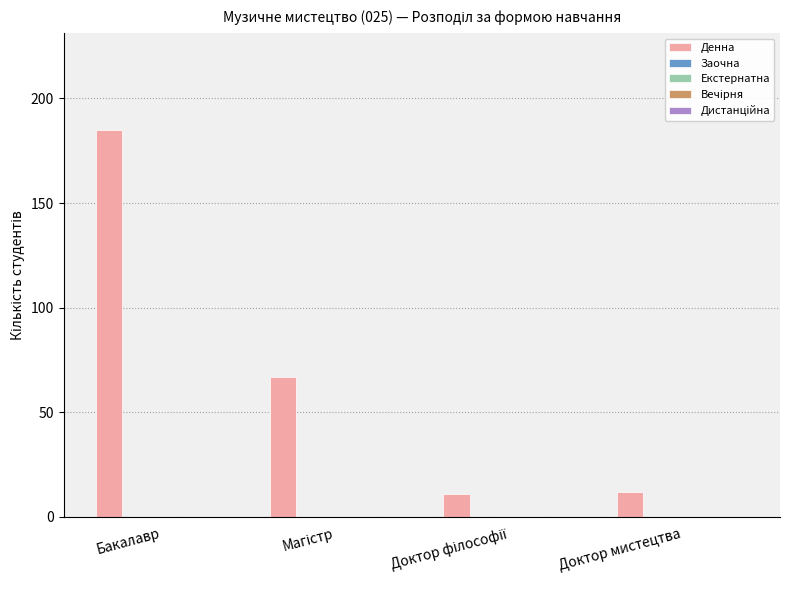

What is the difference between the second highest and minimum values?

56